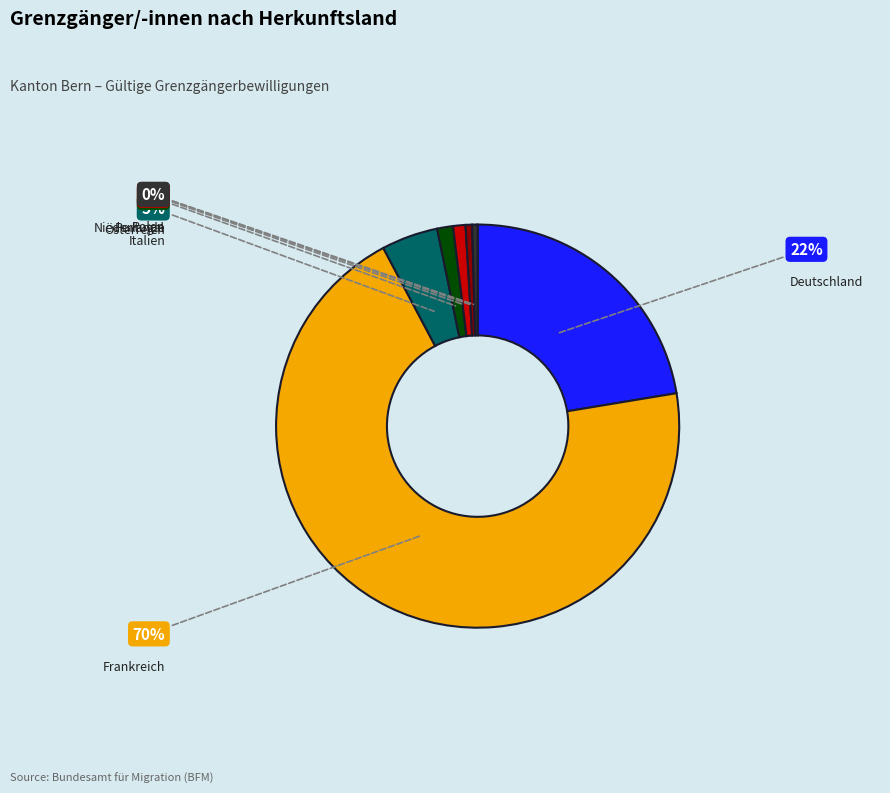

To the nearest percent, what is the difference between the Deutschland and Italien slice percentages?

18%